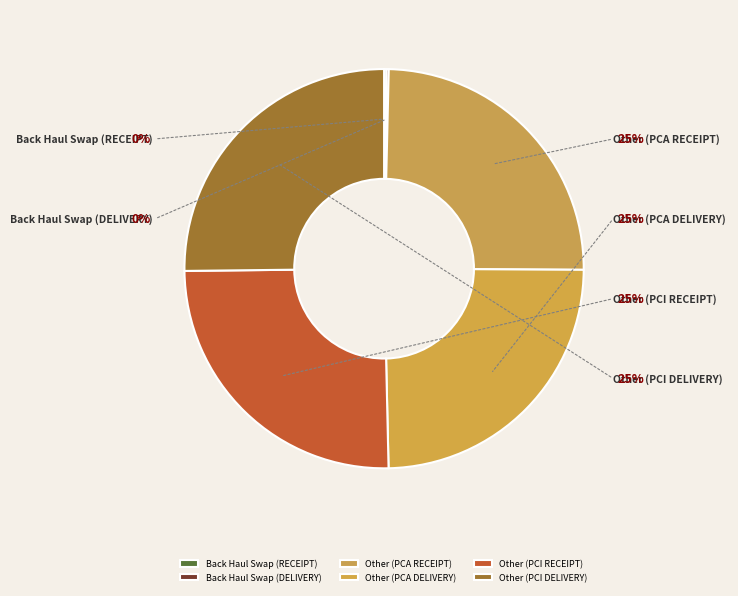

What percentage is the Other (PCI RECEIPT) slice, to the nearest percent?

25%